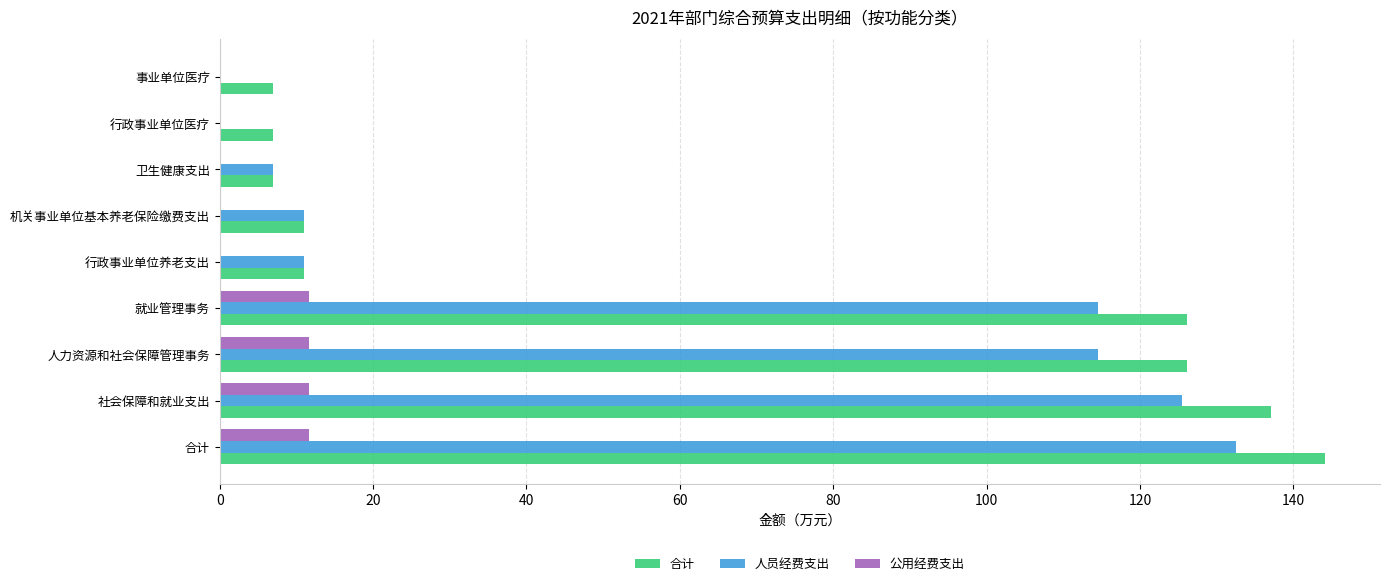

What is the sum of all 公用经费支出 values?

46.5